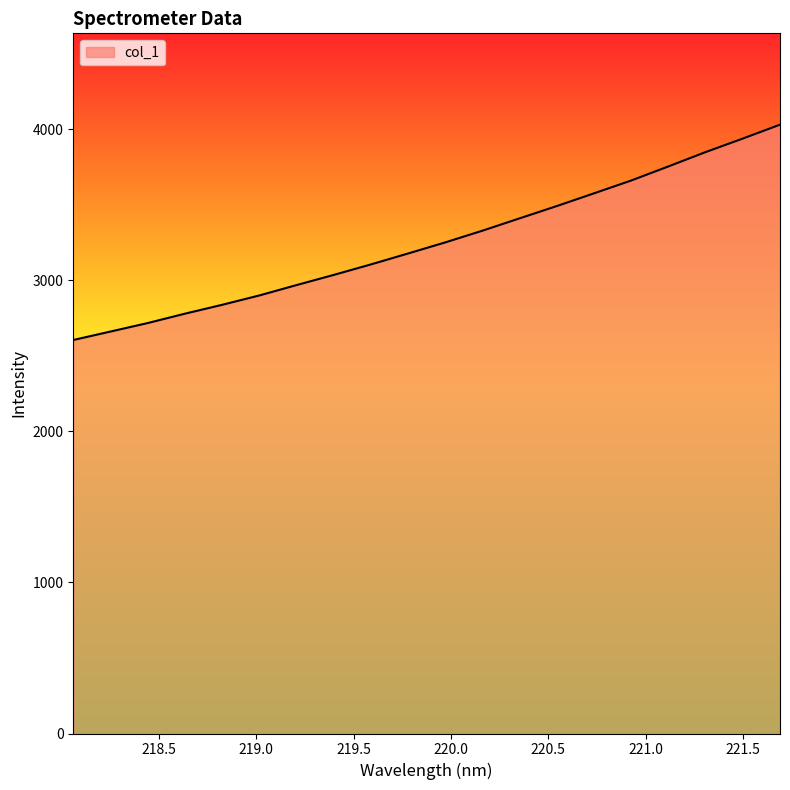

What is the maximum value shown in the chart?

4029.3